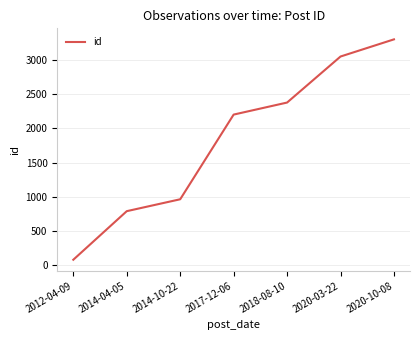

Is this an area chart (filled region under the line)?

No